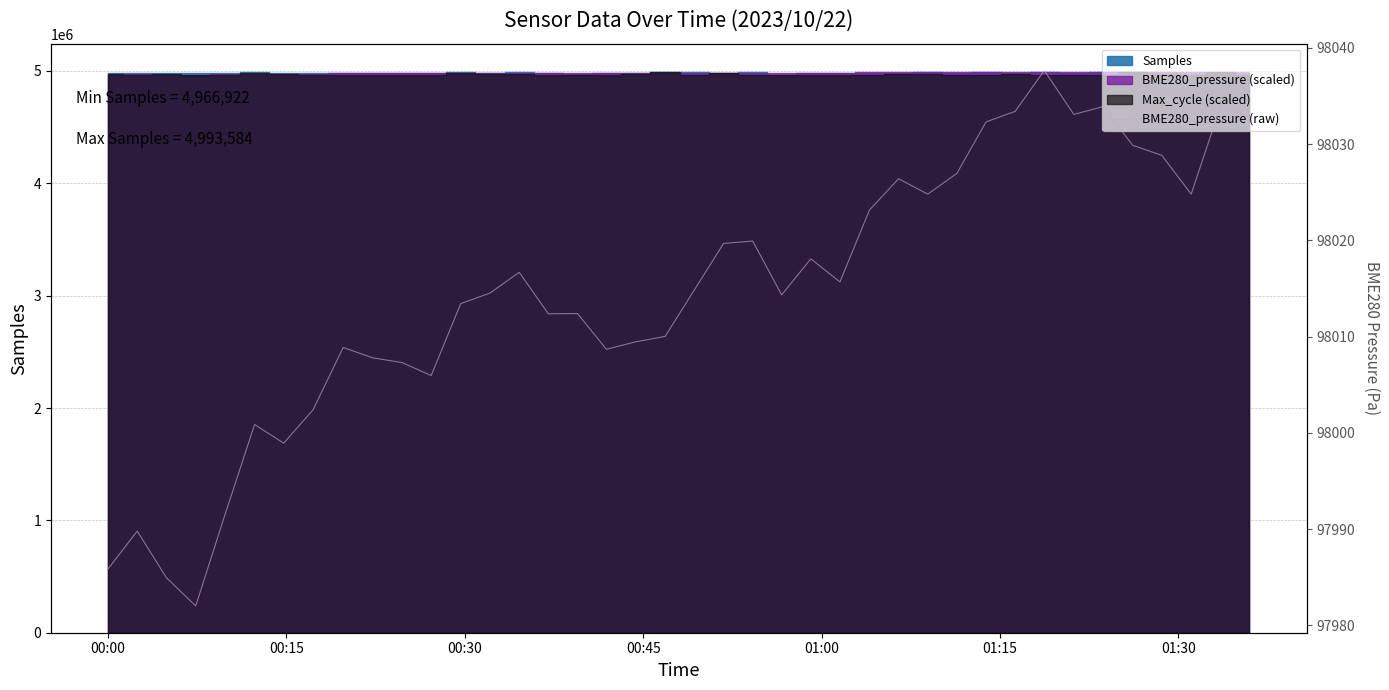

Where is the first local maximum?

00:15